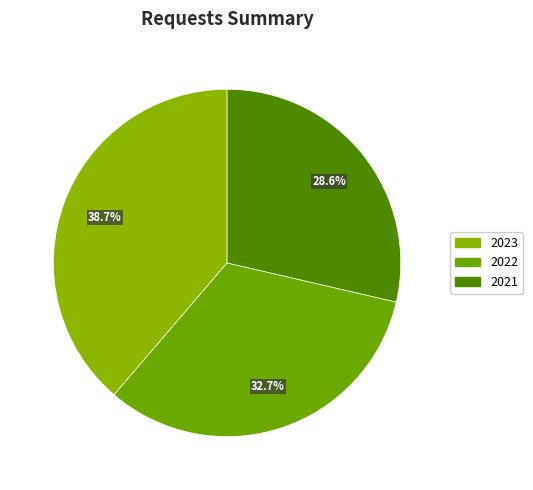

What is the total percentage of 2021 and 2022?

61.3%